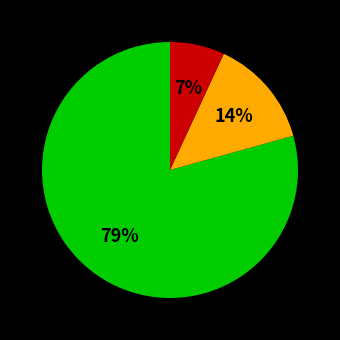

To the nearest percent, what is the difference between the largest and smallest slice percentages?

72%